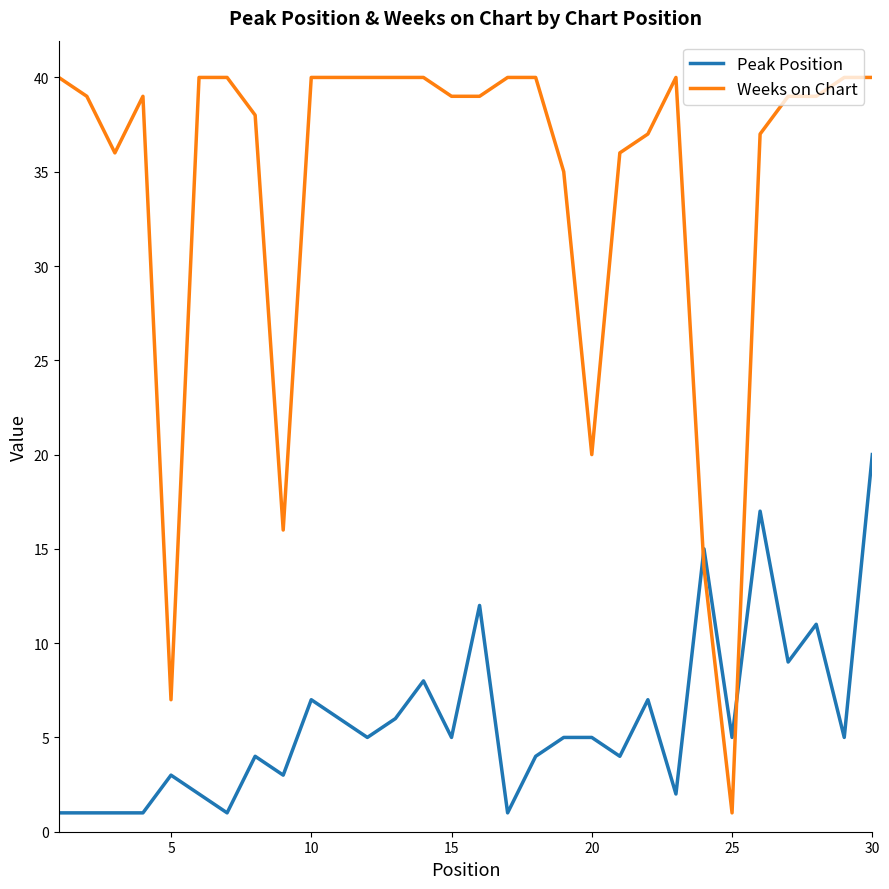

Rank the series by their average value, from highest to lowest.

Weeks on Chart, Peak Position